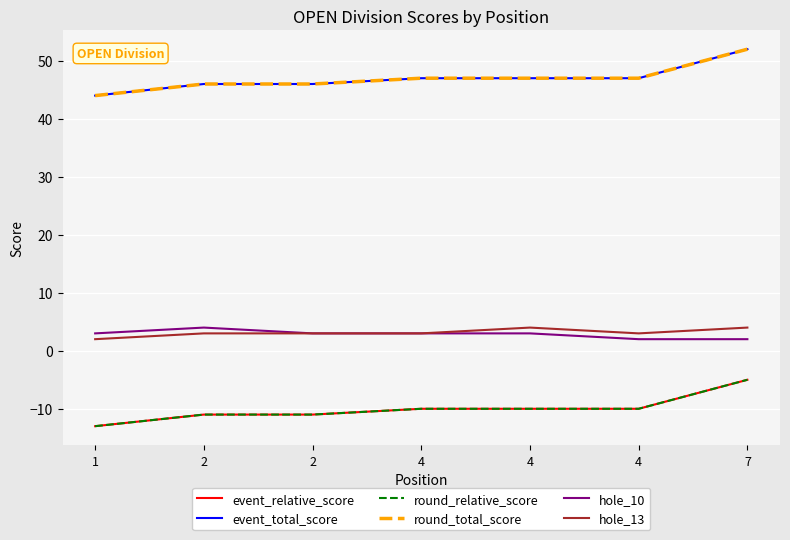

Between 2 and 4, which is larger?

4